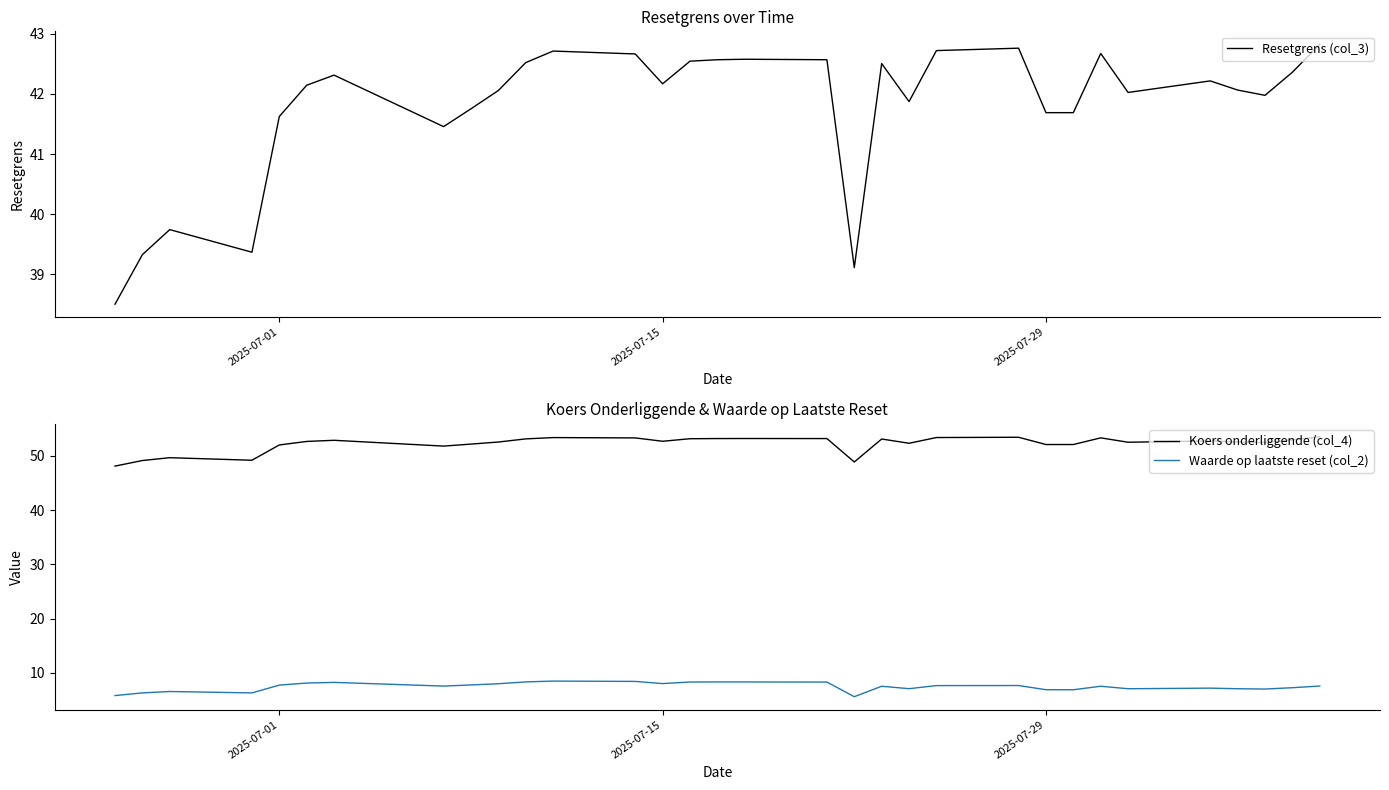

What is the difference between the maximum and minimum values in the Resetgrens (col_3) series?

4.3